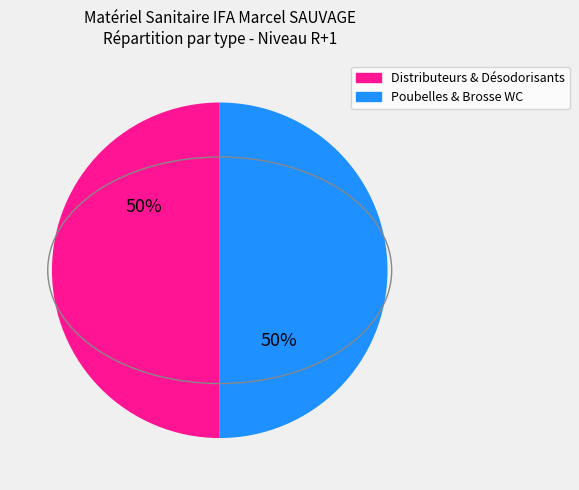

To the nearest percent, what is the average slice percentage?

50%